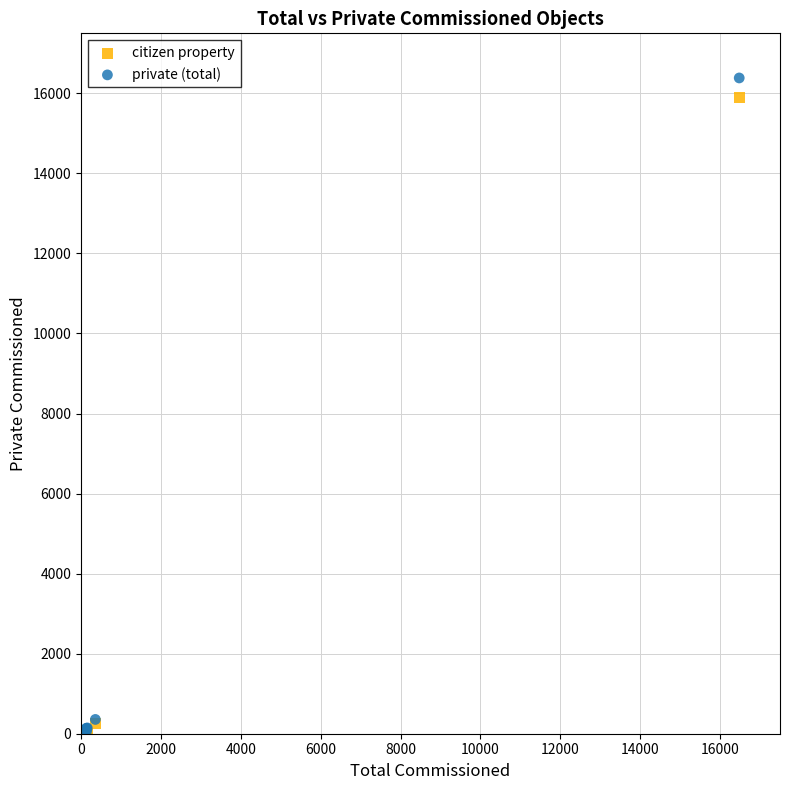

What are all the series names shown in the legend?

citizen property, private (total)